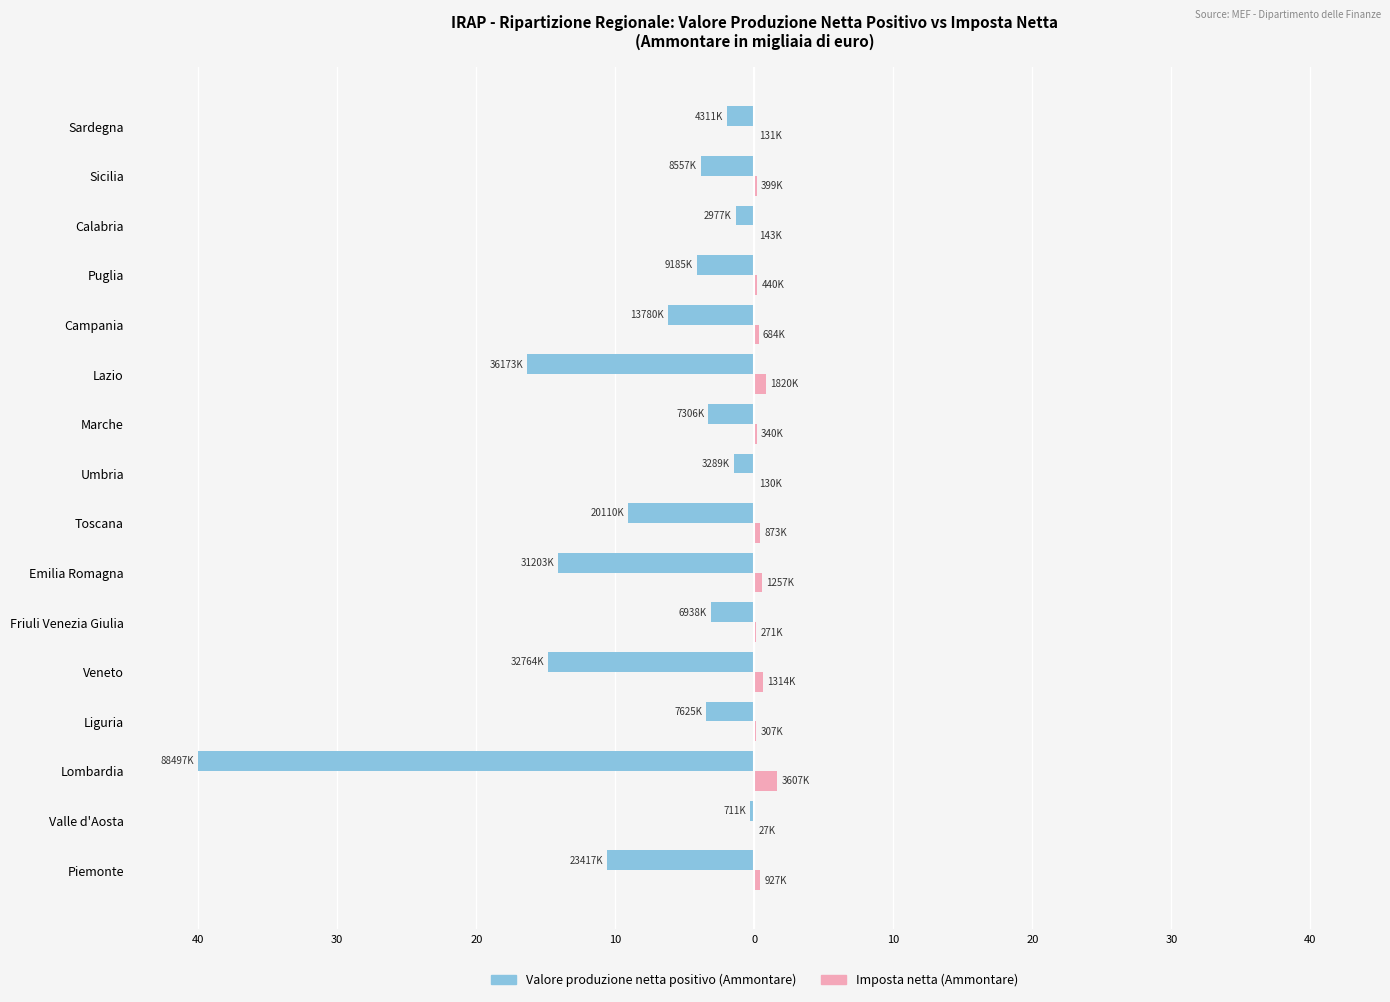

What is the maximum value for Valore produzione netta positivo (Ammontare)?

-0.3